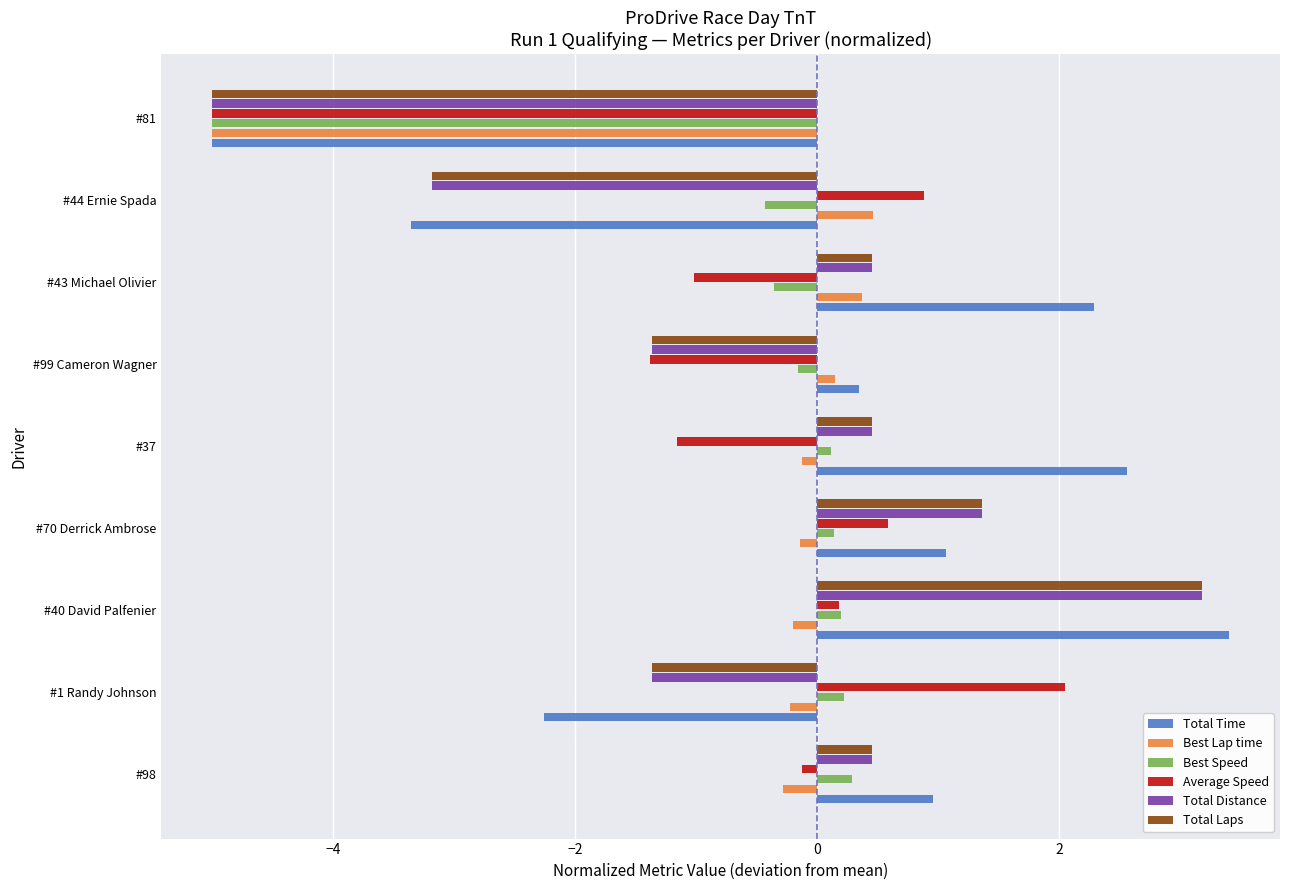

At how many categories does at least one series exceed 0?

8